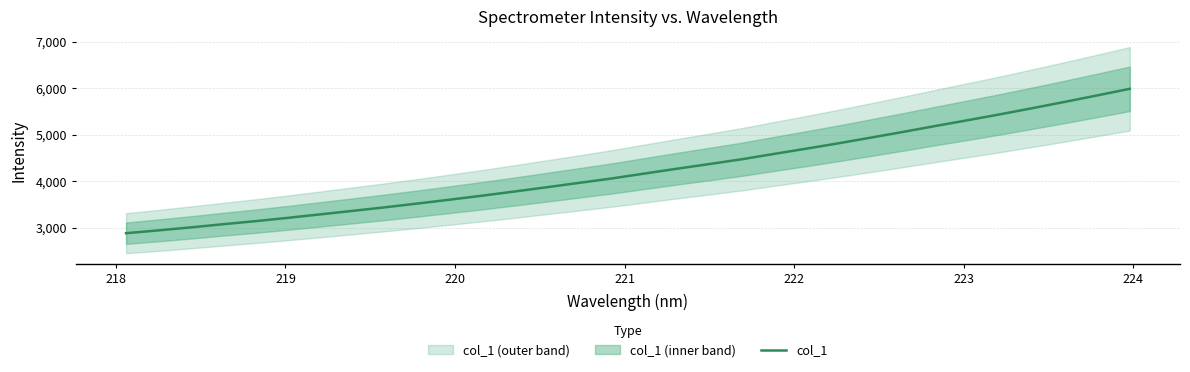

What is the highest value of the col_1 series?

5989.1